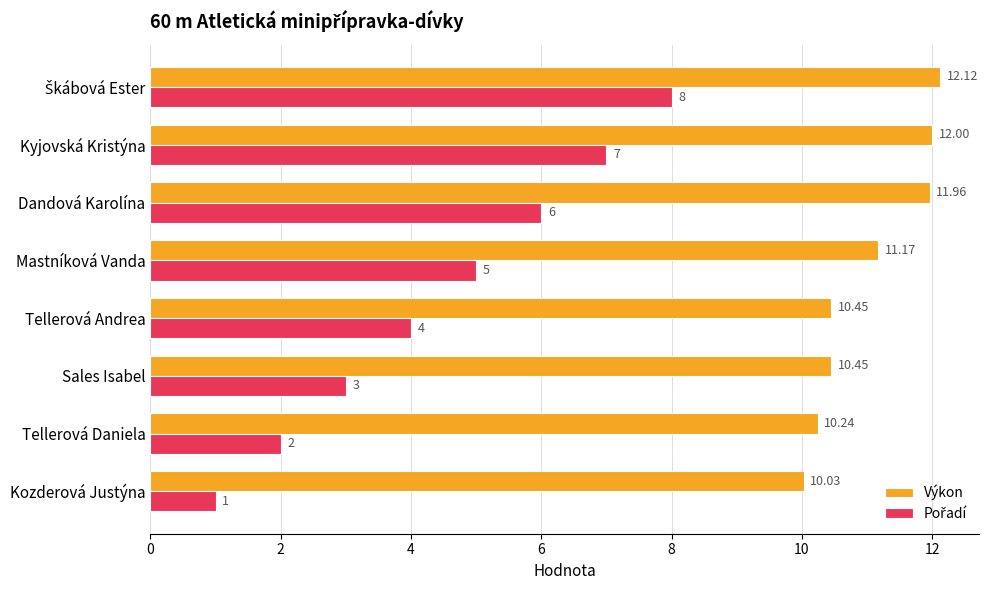

What is the spread (max minus min) of values at Kozderová Justýna?

9.0